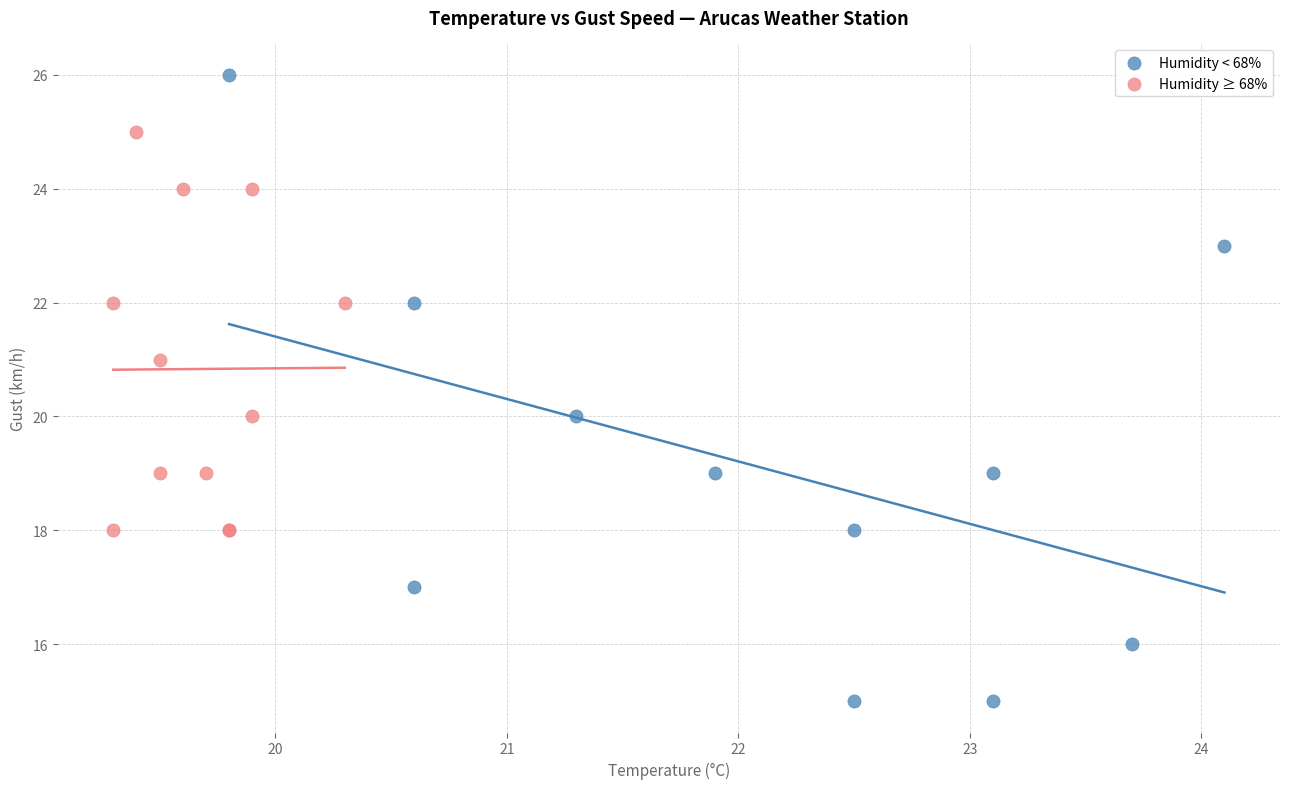

What are all the series names shown in the legend?

Humidity < 68%, Humidity ≥ 68%